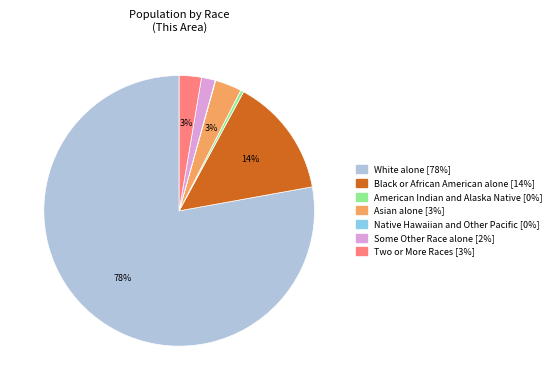

Which category has the biggest portion of the pie?

White alone